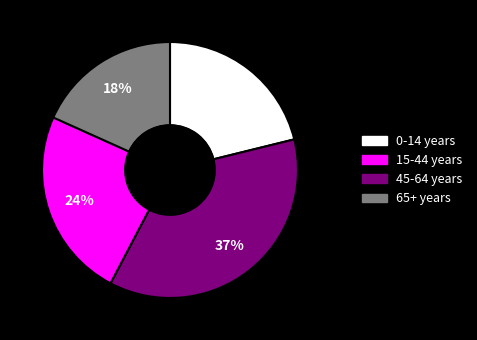

To the nearest percent, what is the combined percentage of 45-64 years and 15-44 years?

61%